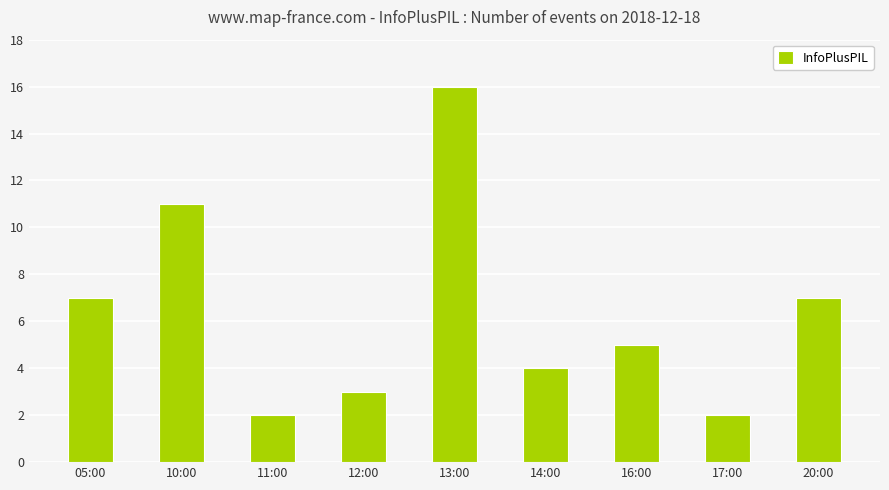

The value at 16:00 is 5. True or false?

True